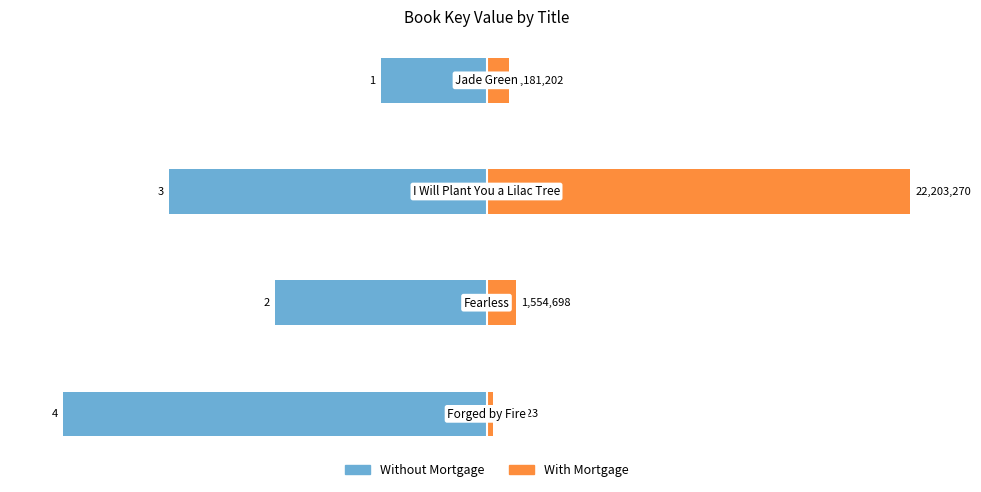

What is the difference between the Without Mortgage values at 3 and 2?

40.0